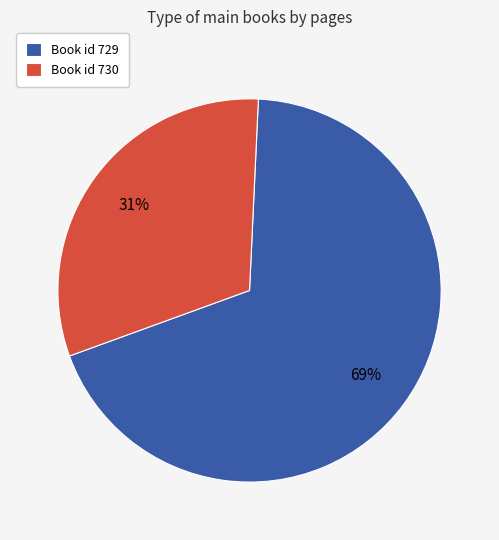

How many slices are in this pie chart?

2